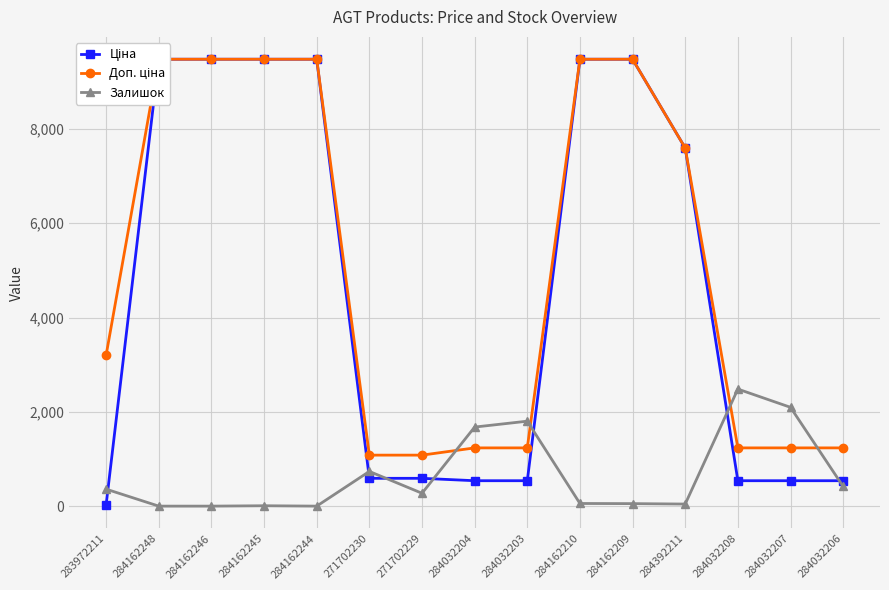

Reading left to right, list all the values displayed in this chart.

Ціна: 283972211=32.0	284162248=9480.1	284162246=9480.1	284162245=9480.1	284162244=9480.1	271702230=589.9	271702229=589.9	284032204=539.0	284032203=539.0	284162210=9480.1	284162209=9480.1	284392211=7596.5	284032208=539.0	284032207=539.0	284032206=539.0
Доп. ціна: 283972211=3205.0	284162248=9480.1	284162246=9480.1	284162245=9480.1	284162244=9480.1	271702230=1081.7	271702229=1081.7	284032204=1235.4	284032203=1235.4	284162210=9480.1	284162209=9480.1	284392211=7596.5	284032208=1235.4	284032207=1235.4	284032206=1235.4
Залишок: 283972211=360.0	284162248=0.0	284162246=0.0	284162245=8.0	284162244=0.0	271702230=736.0	271702229=273.0	284032204=1677.0	284032203=1802.0	284162210=56.0	284162209=53.0	284392211=44.0	284032208=2483.0	284032207=2096.0	284032206=417.0